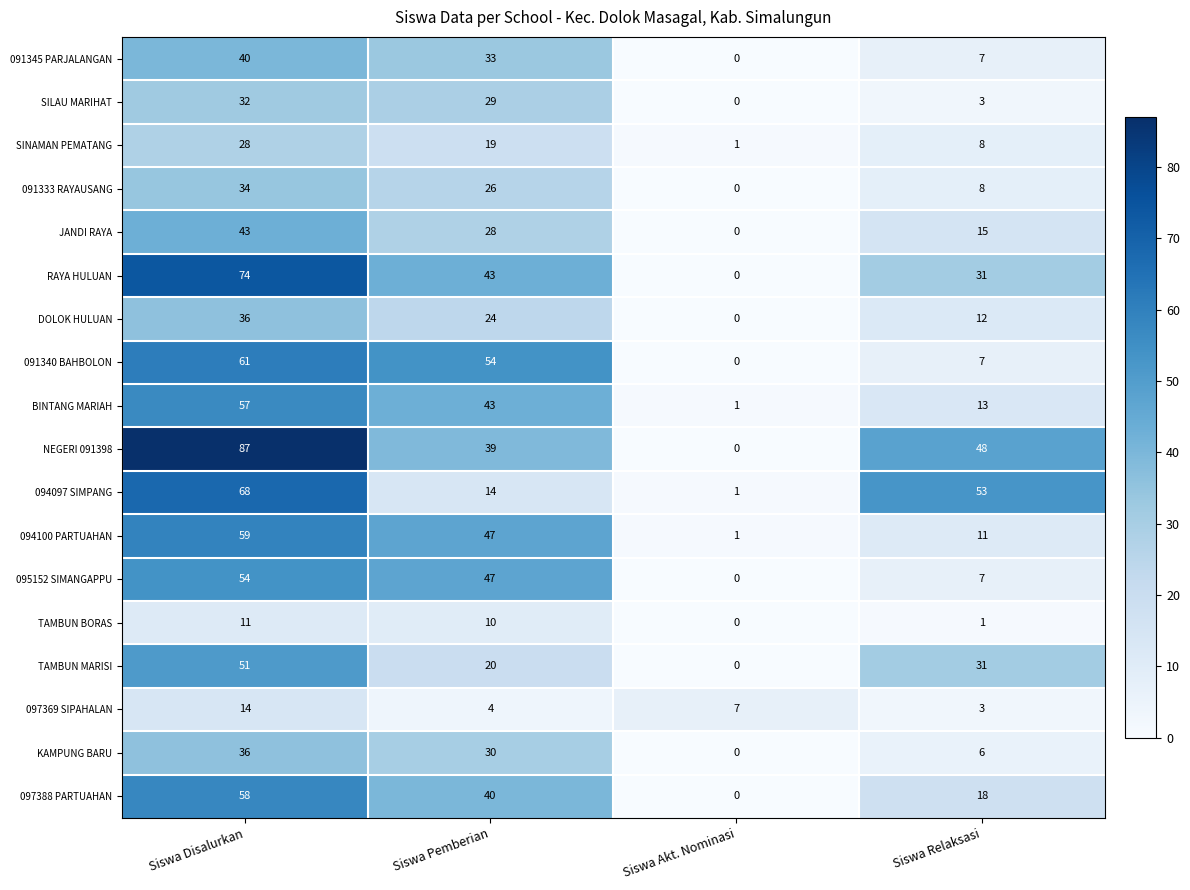

What is the sum of the 094100 PARTUAHAN values at Siswa Disalurkan and Siswa Relaksasi?

70